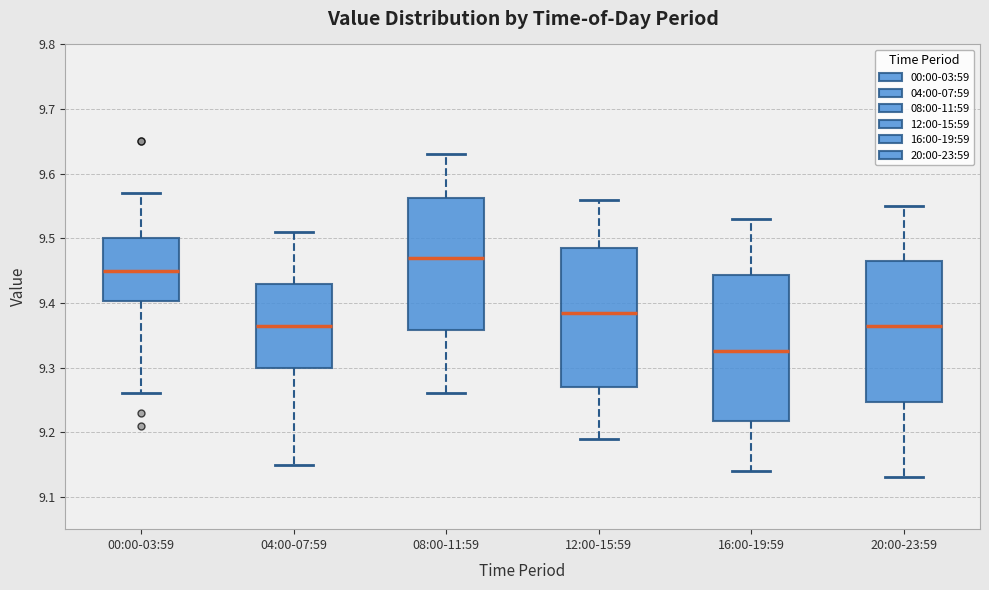

Reading left to right, read every box against the y-axis: the position of its median line, the range the box covers, and the ends of its whiskers. The values are not printed on the chart, so give them approximately, as read against the axis.

00:00-03:59: median 9.45, box 9.40 to 9.50, whiskers 9.26 to 9.57
04:00-07:59: median 9.37, box 9.30 to 9.43, whiskers 9.15 to 9.51
08:00-11:59: median 9.47, box 9.36 to 9.56, whiskers 9.26 to 9.63
12:00-15:59: median 9.39, box 9.27 to 9.49, whiskers 9.19 to 9.56
16:00-19:59: median 9.33, box 9.22 to 9.44, whiskers 9.14 to 9.53
20:00-23:59: median 9.37, box 9.25 to 9.47, whiskers 9.13 to 9.55